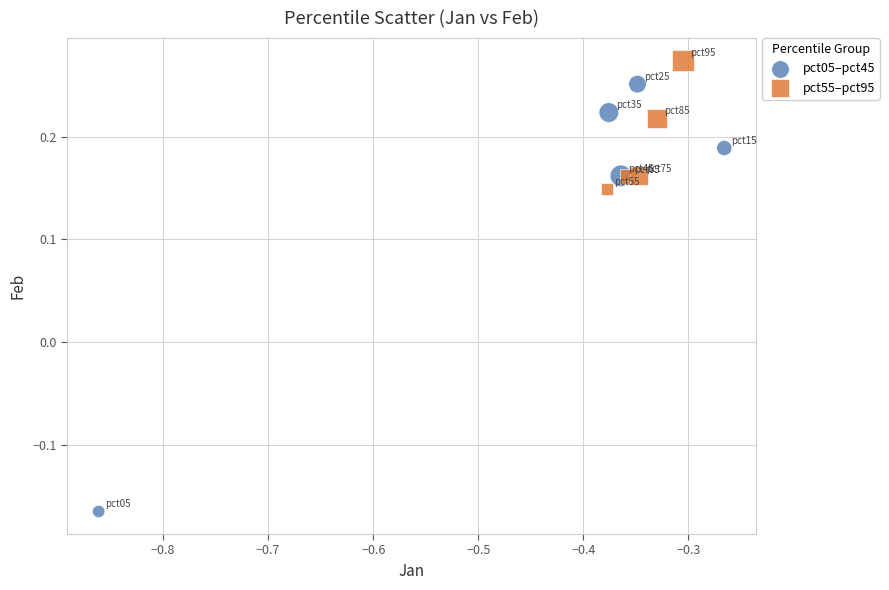

Which series reaches the minimum Y coordinate?

pct05–pct45